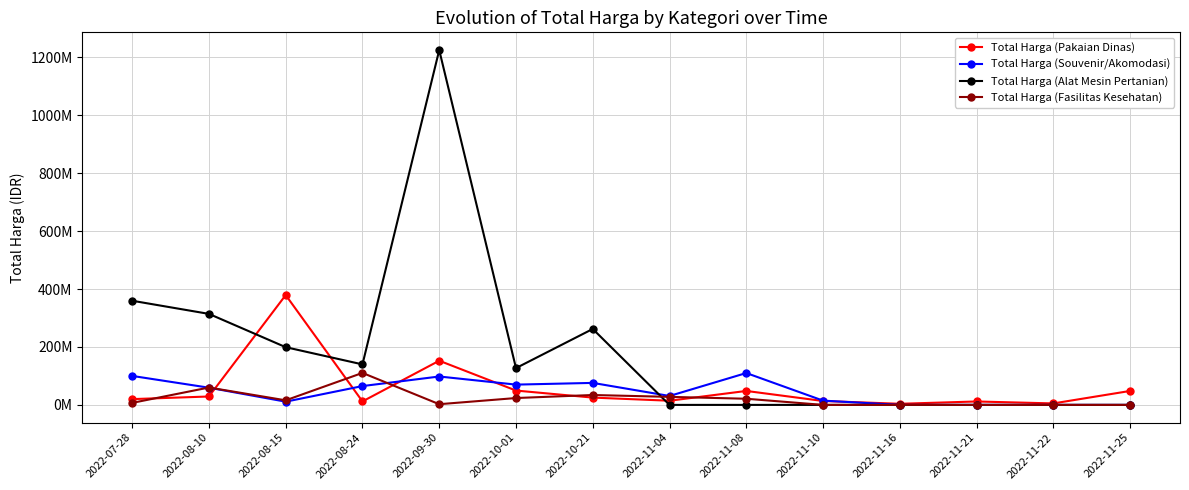

True or false: Total Harga (Fasilitas Kesehatan) has more than 0 points higher than both neighbors.

True